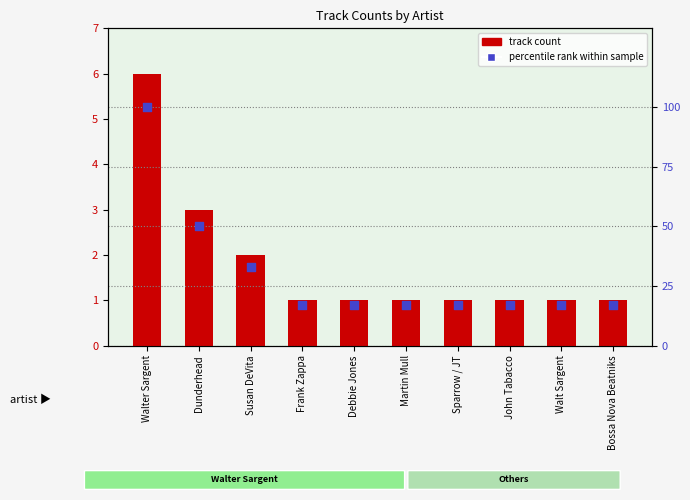

At how many categories does at least one series exceed 18?

3